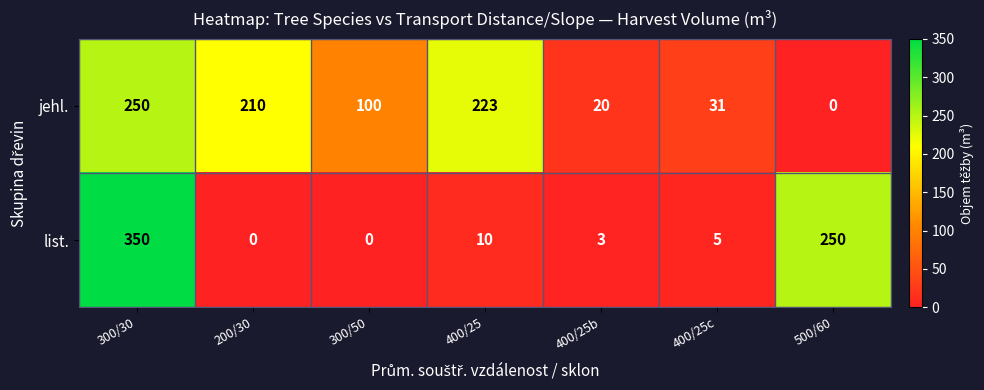

At which category is the sum across all series the highest?

300/30